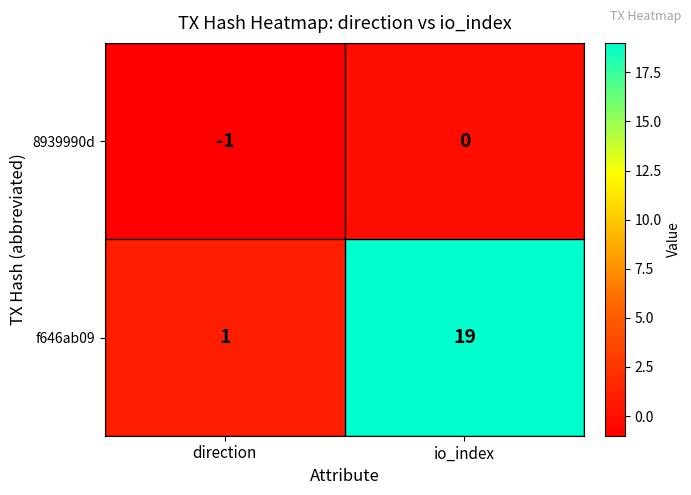

The value of f646ab09 at direction is 1. True or false?

True